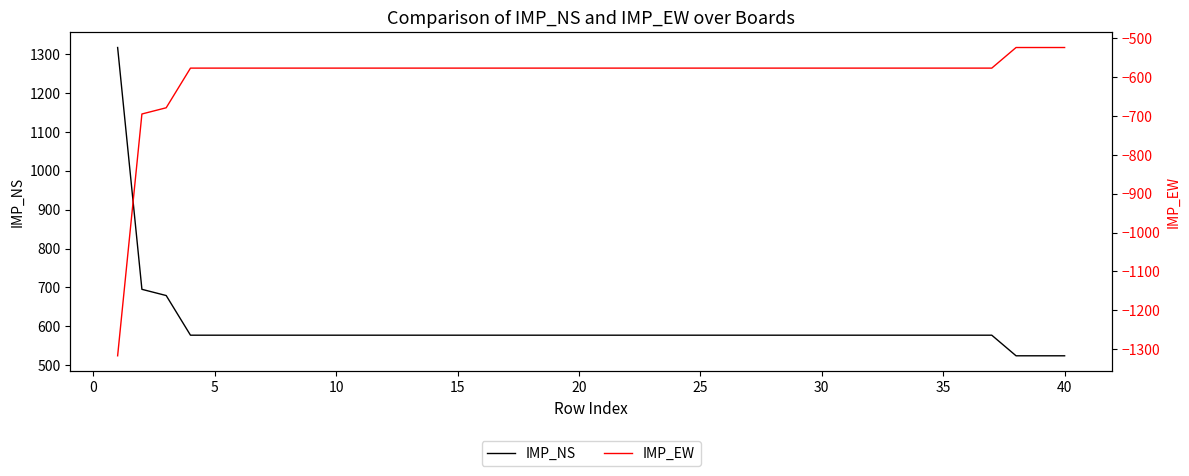

How many data points in IMP_NS are above 577?

3